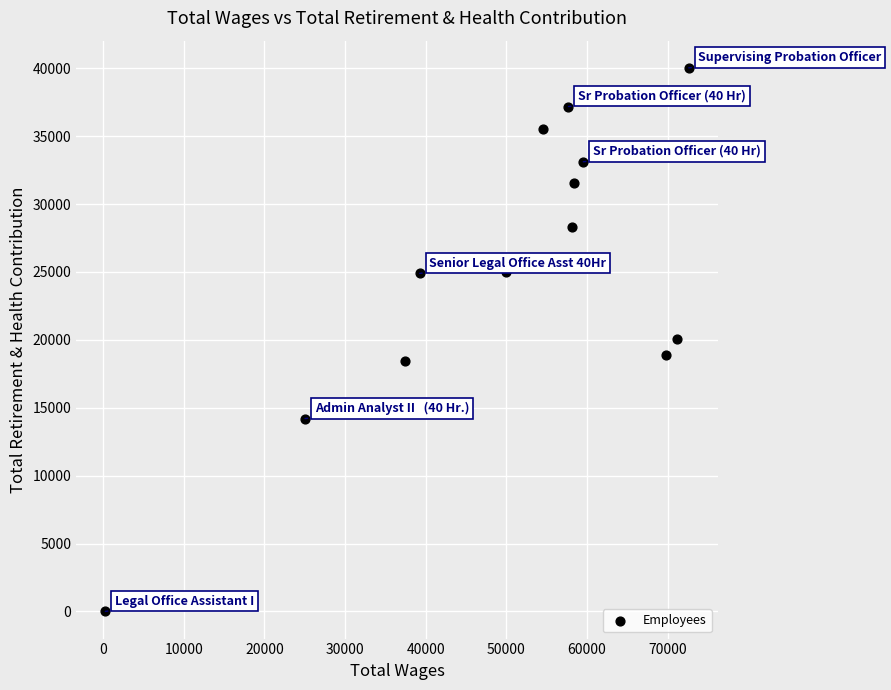

What is the range of X values (max minus min)?

72352